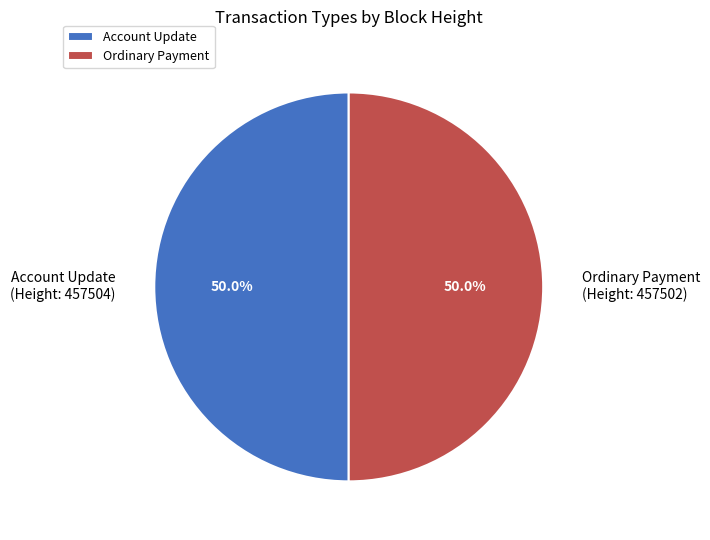

Approximately how many times larger is the value at Account Update compared to Ordinary Payment?

1.0